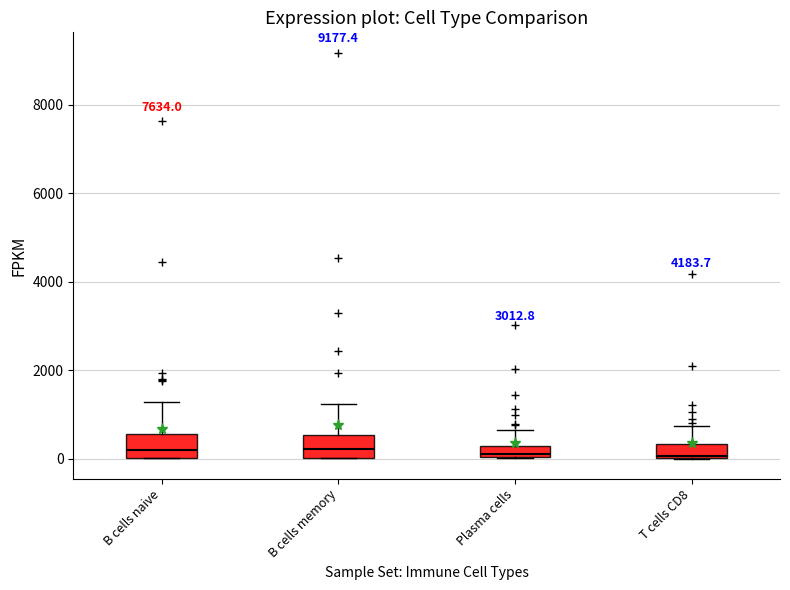

Where is the upper edge of the box for T cells CD8 on the y-axis? The values are not printed on the chart, so give them approximately, as read against the axis.

400